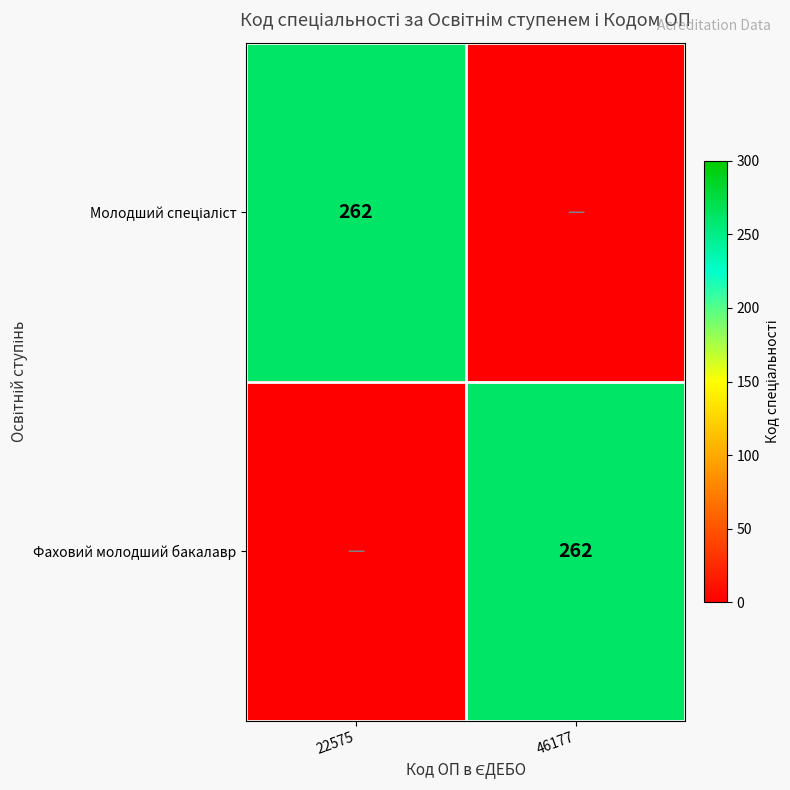

True or false: Фаховий молодший бакалавр has a value of 262 at 46177.

True